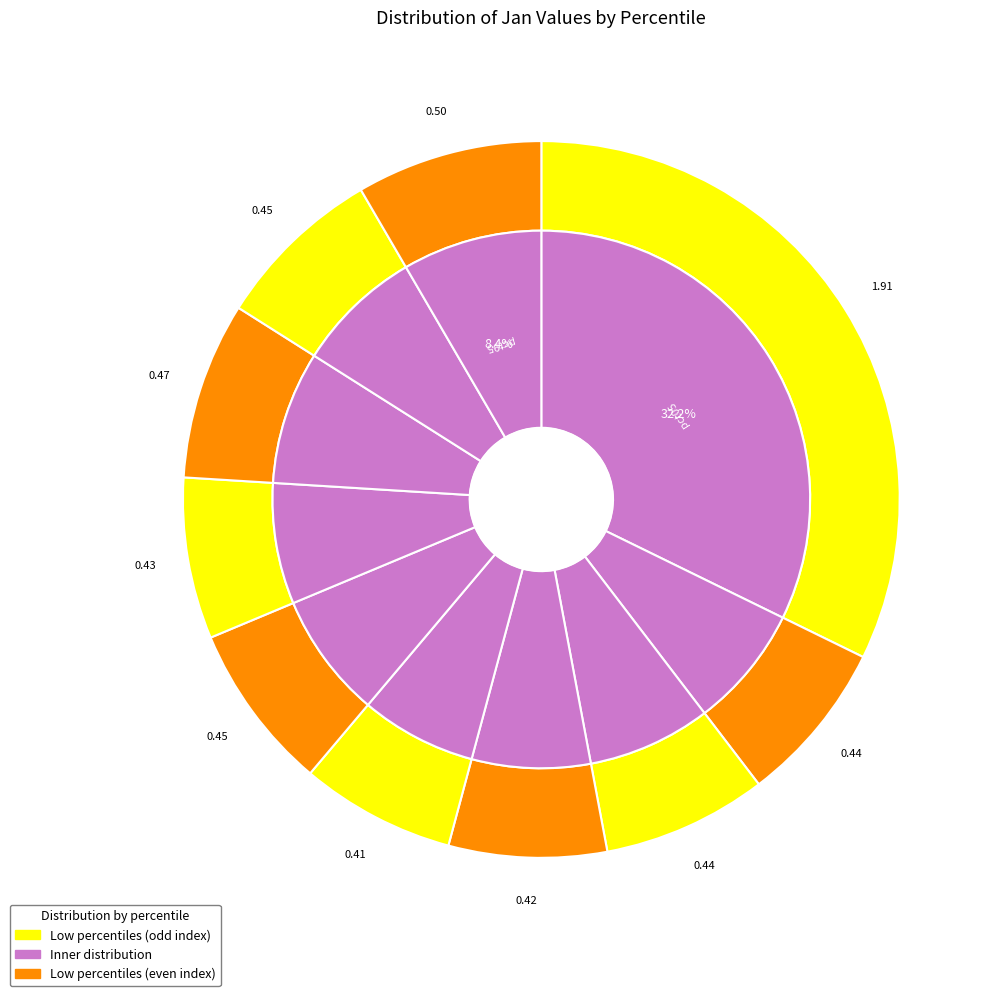

To the nearest percent, what is the difference between the largest and smallest slice percentages?

25%